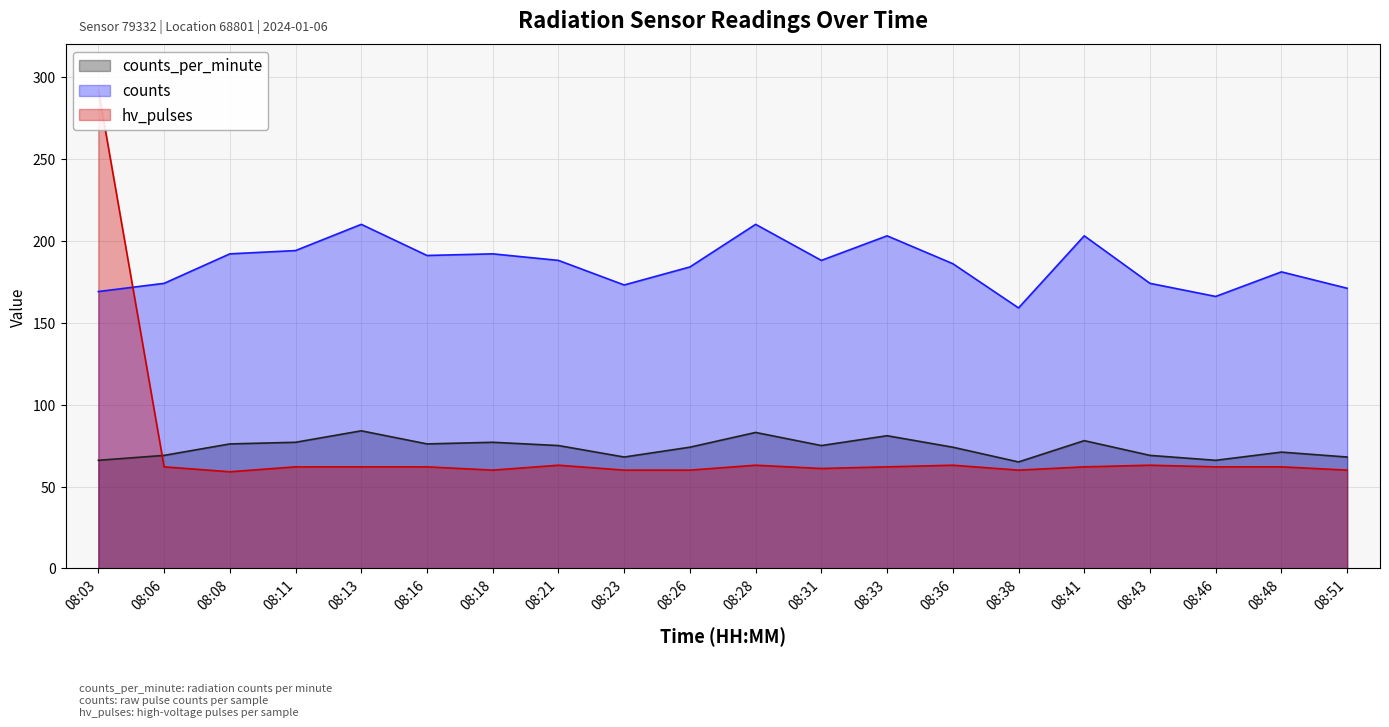

Which series ends up on top after the final intersection of hv_pulses and counts_per_minute?

counts_per_minute